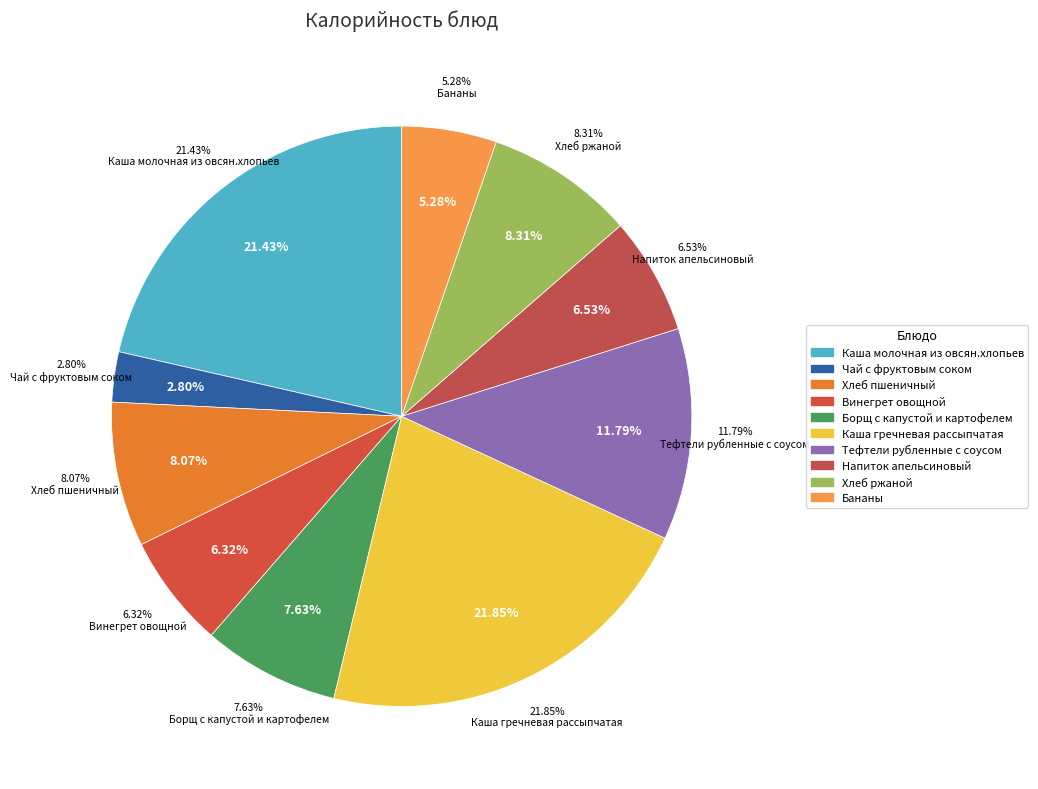

To the nearest percent, what is the combined percentage of Тефтели рубленные с соусом and Каша молочная из овсян.хлопьев?

33%